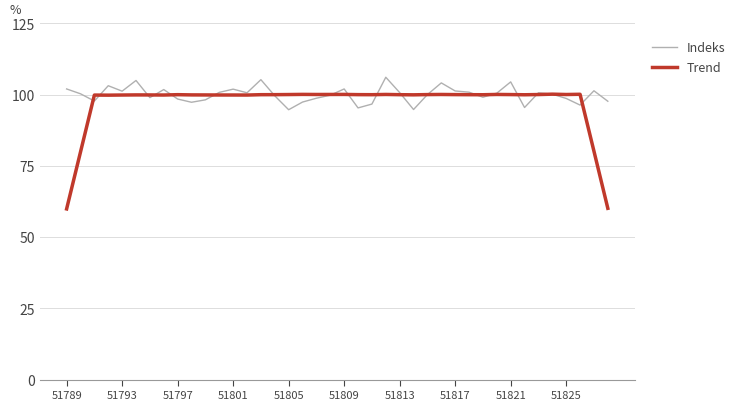

What are all the series names shown in the legend?

Indeks, Trend